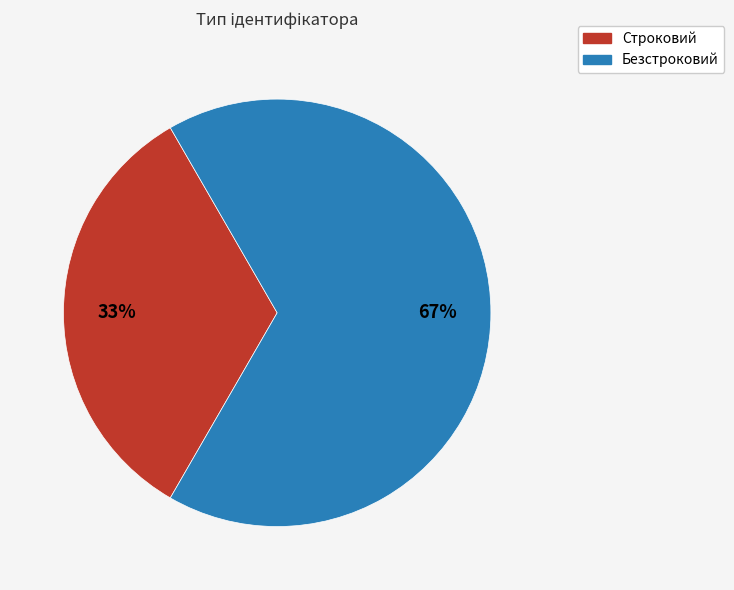

Is the sum of Строковий and Безстроковий greater than half?

Yes